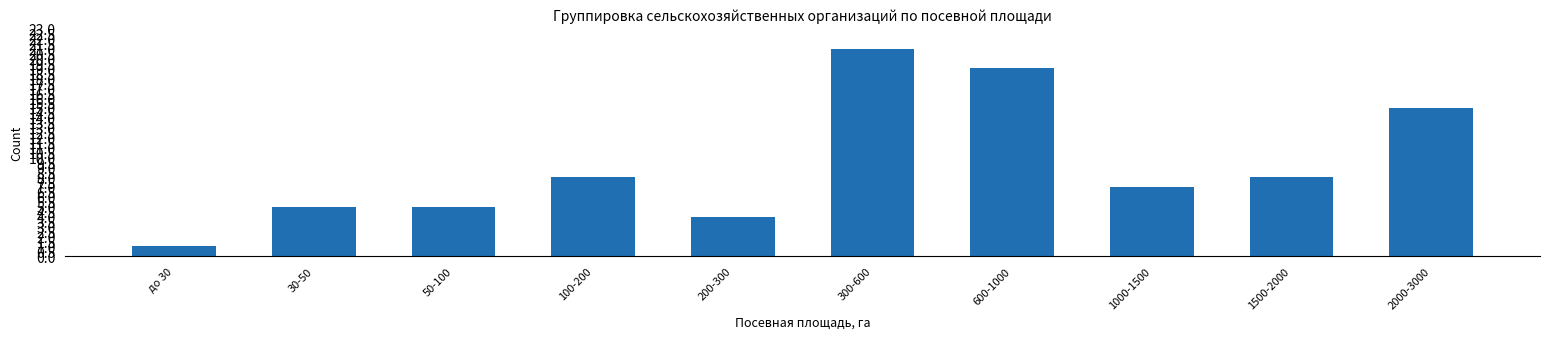

Read the value at 30-50.

5